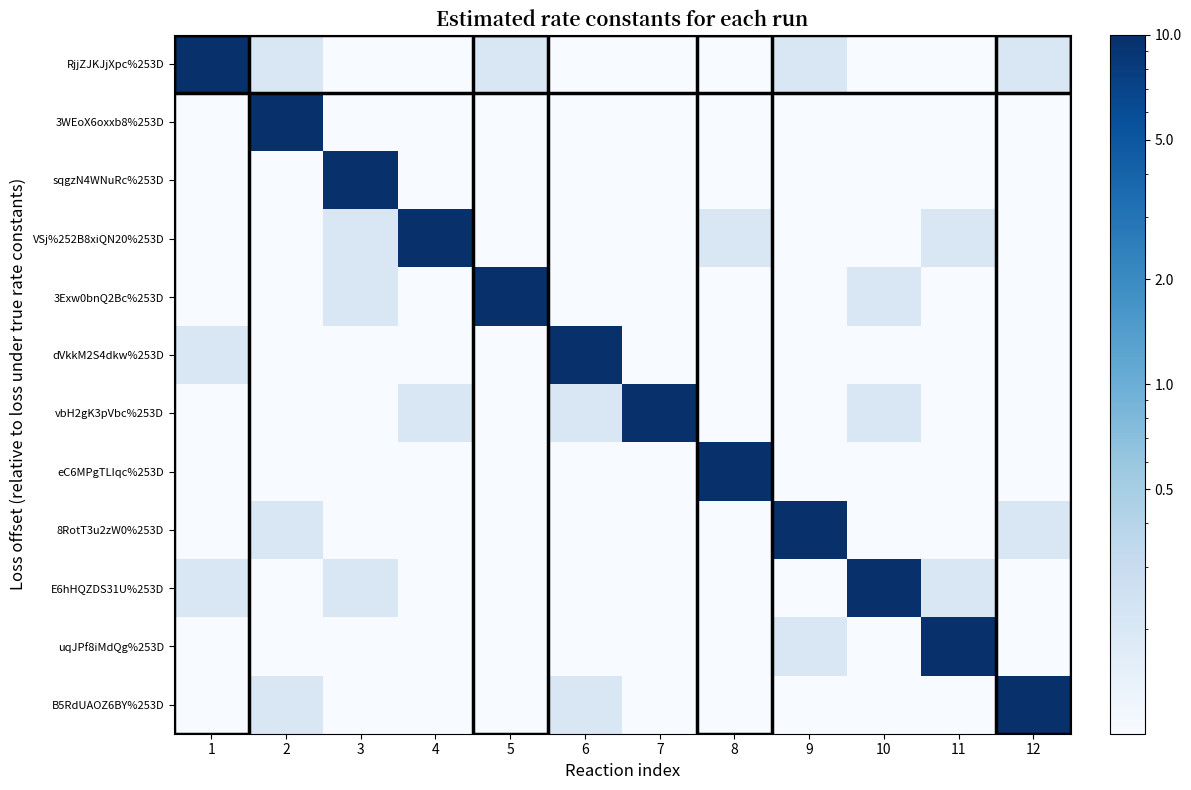

Count the number of data series in this chart.

12